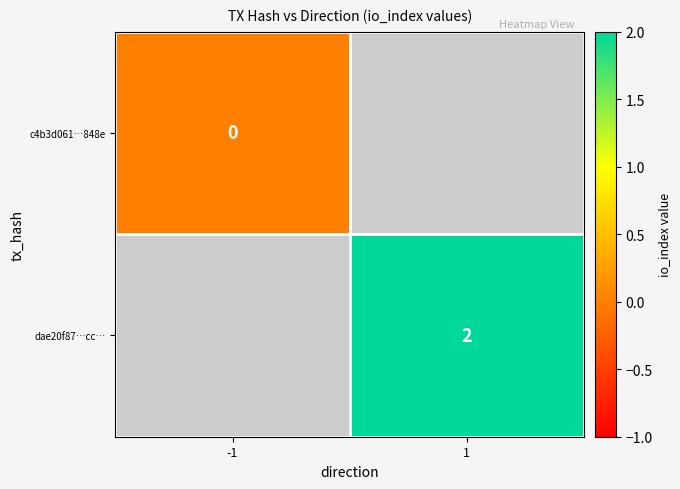

List the labels in order of dae20f87…cc… value, smallest first.

-1, 1